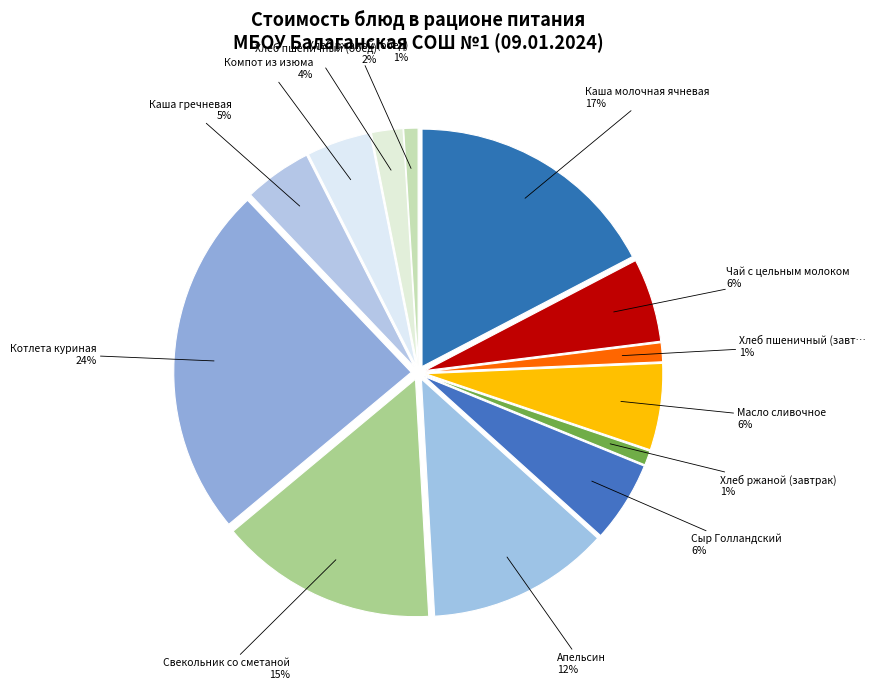

How many slices are in this pie chart?

13